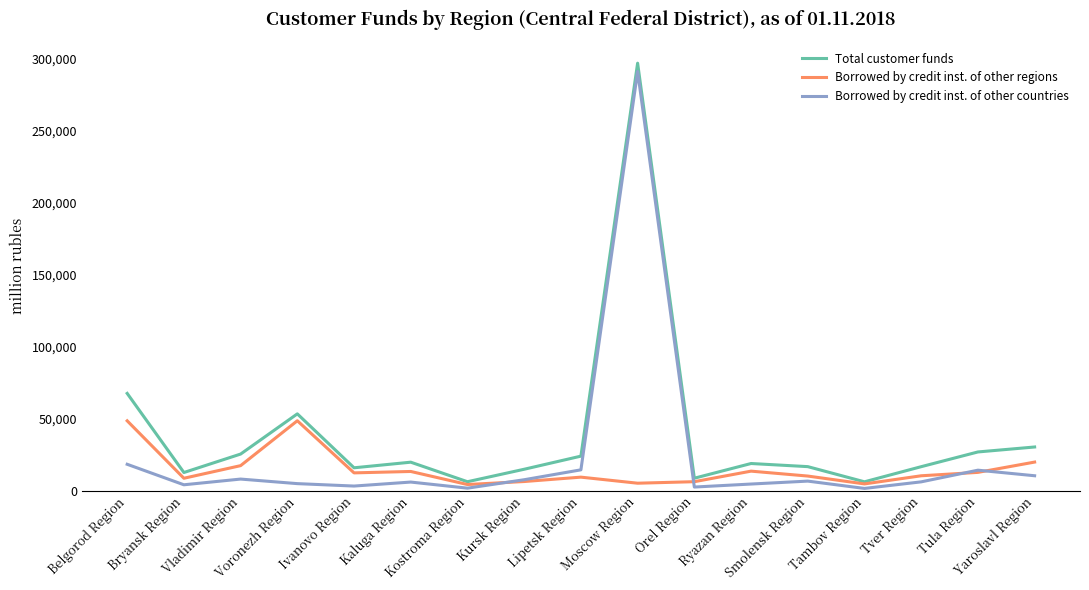

What is the maximum value for Total customer funds?

297114